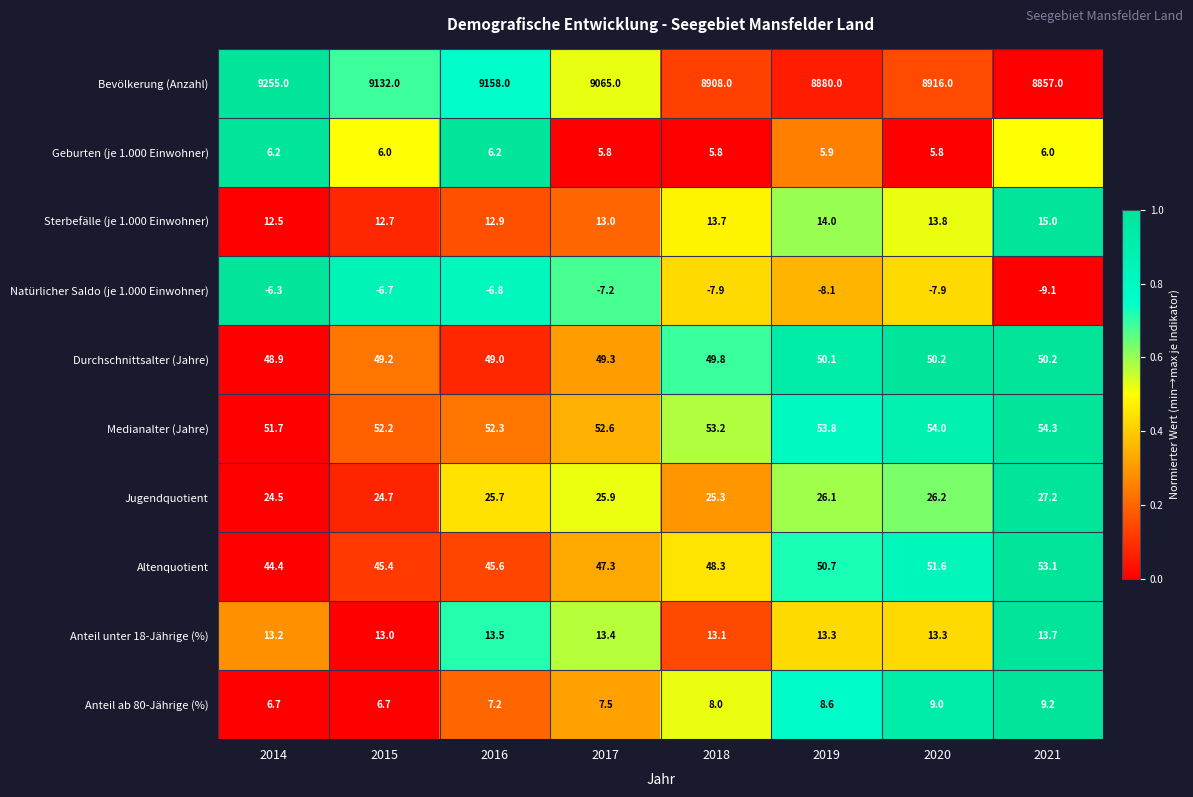

Is it true that Bevölkerung (Anzahl) equals 9158.0 at 2016?

True